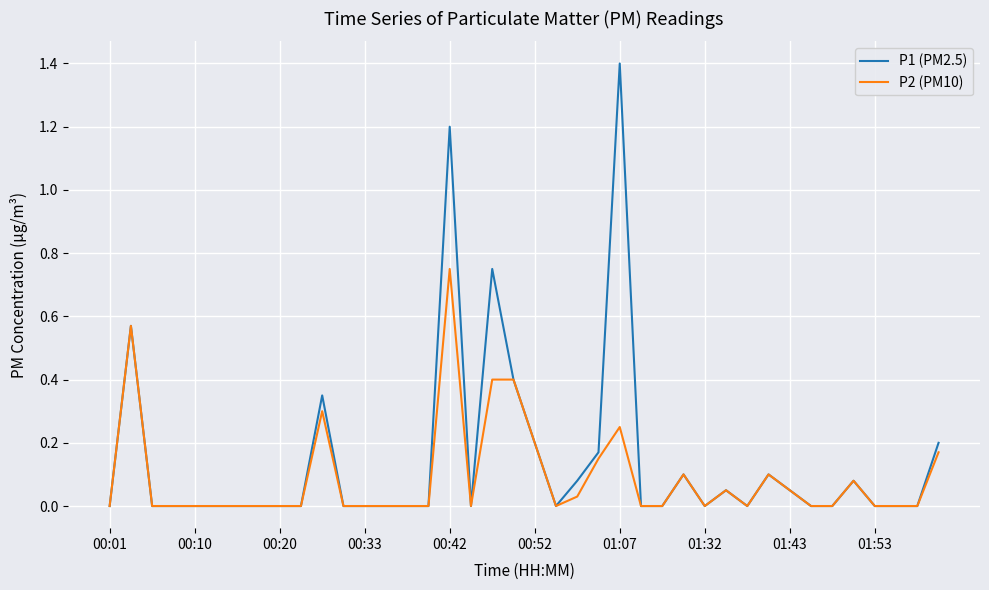

Which series has the largest total across all categories?

P1 (PM2.5)